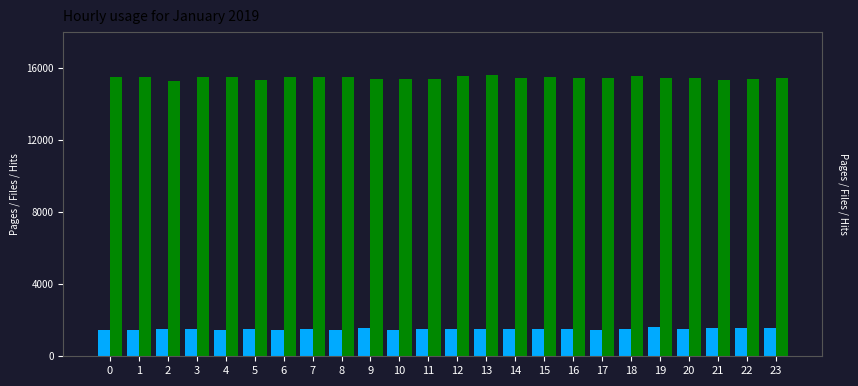

How many groups of bars are there?

24